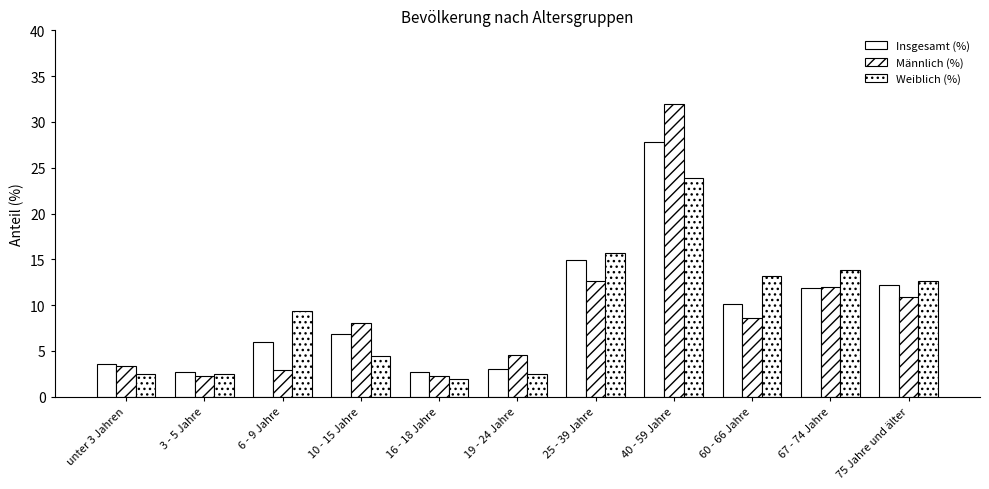

How many bars are there in total?

33